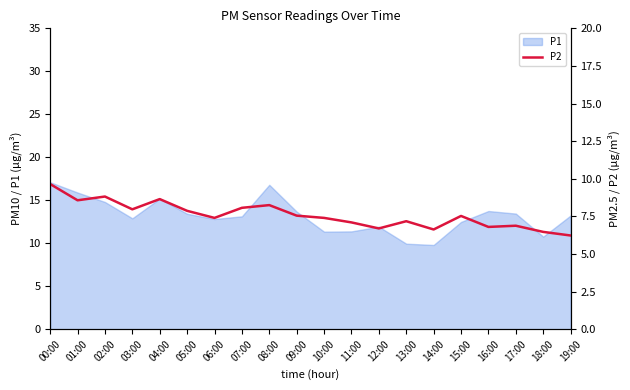

What is the smallest value displayed?

6.2